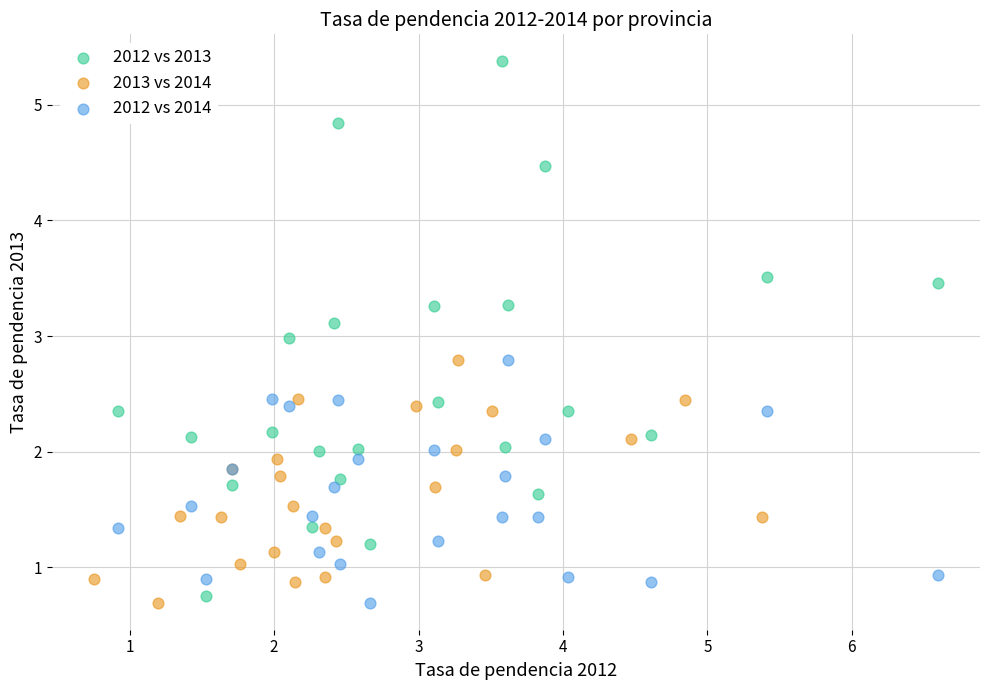

What are all the series names shown in the legend?

2012 vs 2013, 2013 vs 2014, 2012 vs 2014